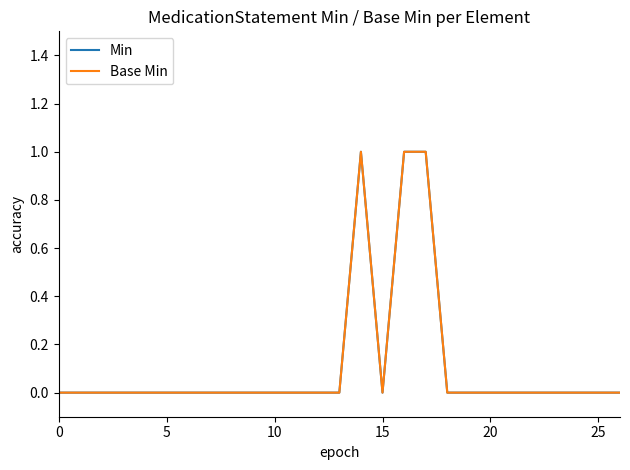

Is this an area chart (filled region under the line)?

No